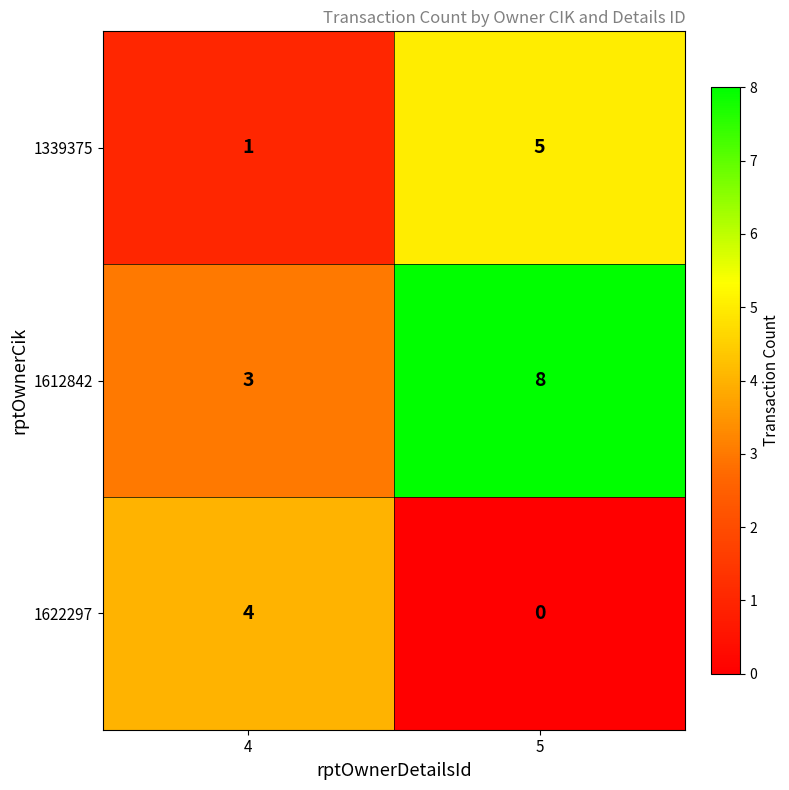

What is the average value of the 1339375 series?

3